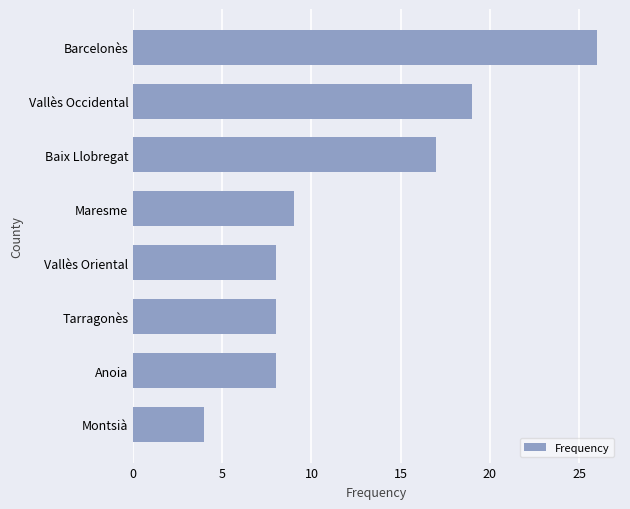

What is the difference between the second highest and minimum values?

15